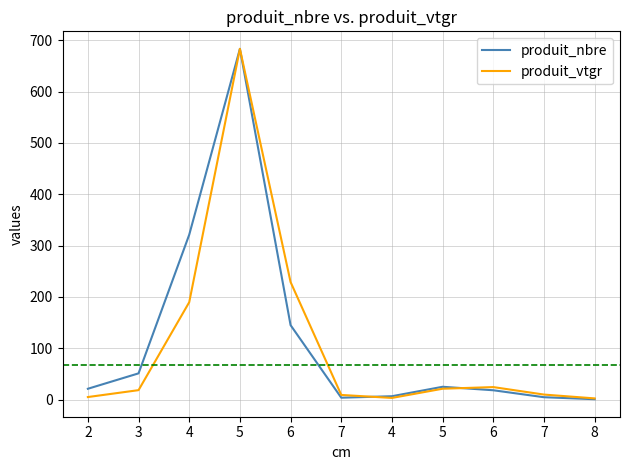

At which category does the chart reach its minimum across all series?

8